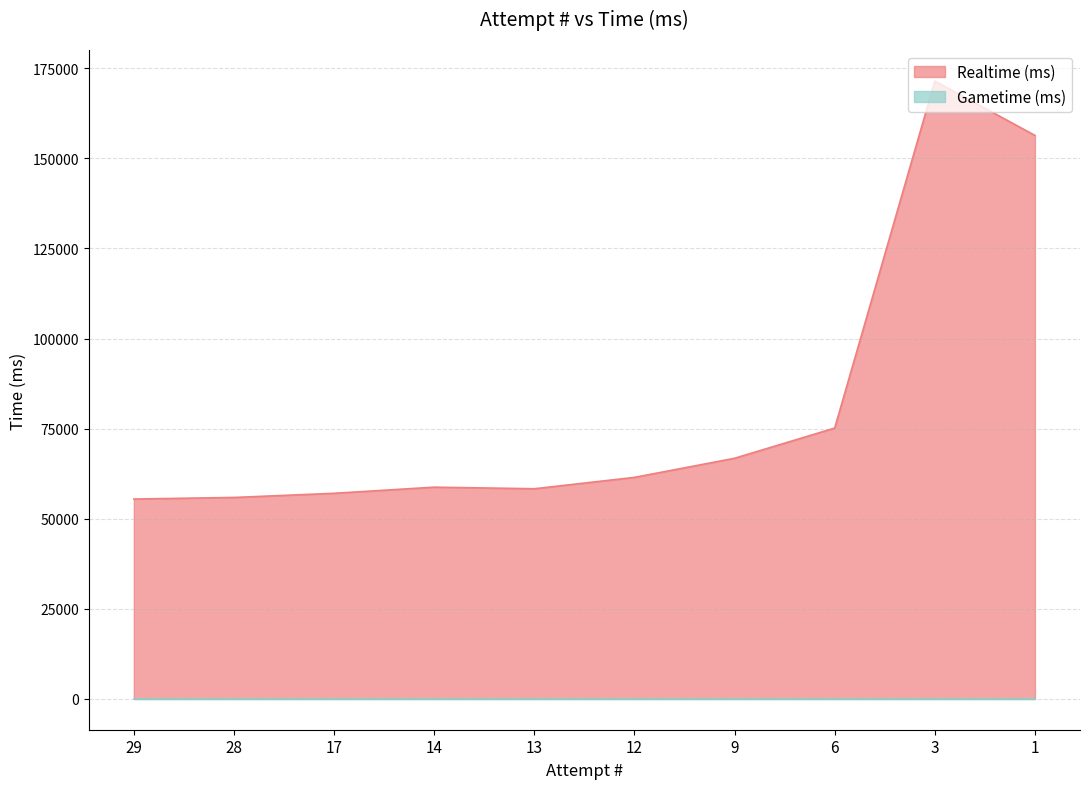

Read the value at 9, to the nearest 50.

66750